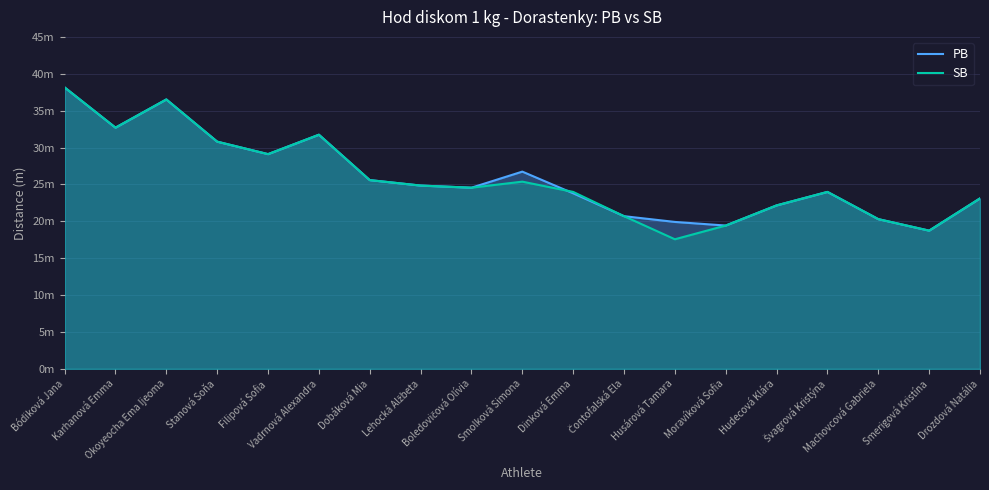

Which category has the lowest value in the PB series?

Smerigová Kristína